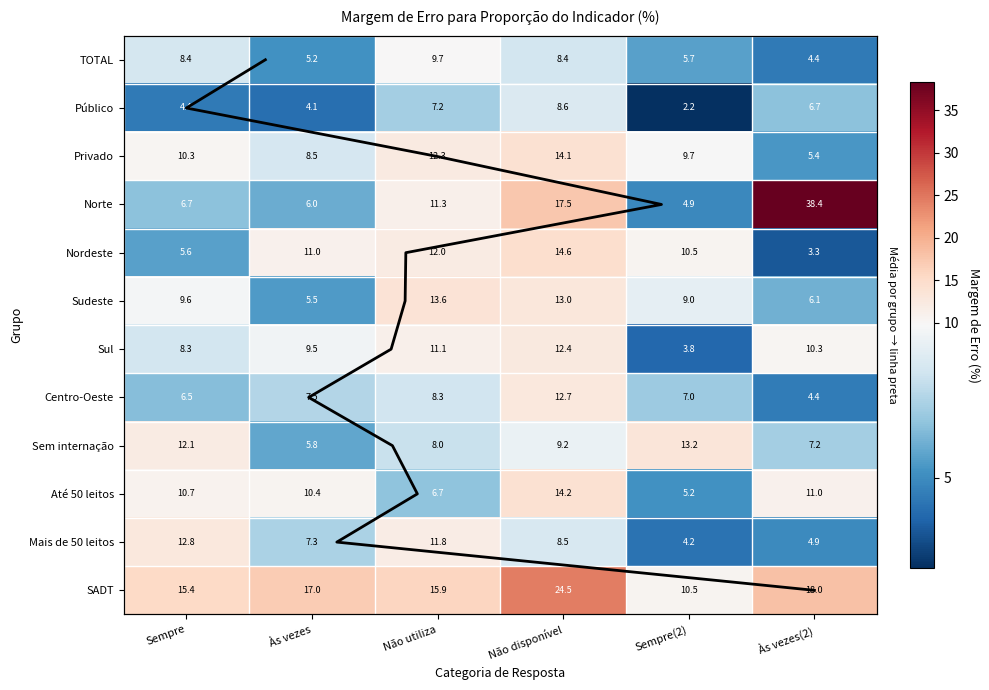

At Não utiliza, list the series in order from largest to smallest.

SADT, Sudeste, Privado, Nordeste, Mais de 50 leitos, Norte, Sul, TOTAL, Centro-Oeste, Sem internação, Público, Até 50 leitos